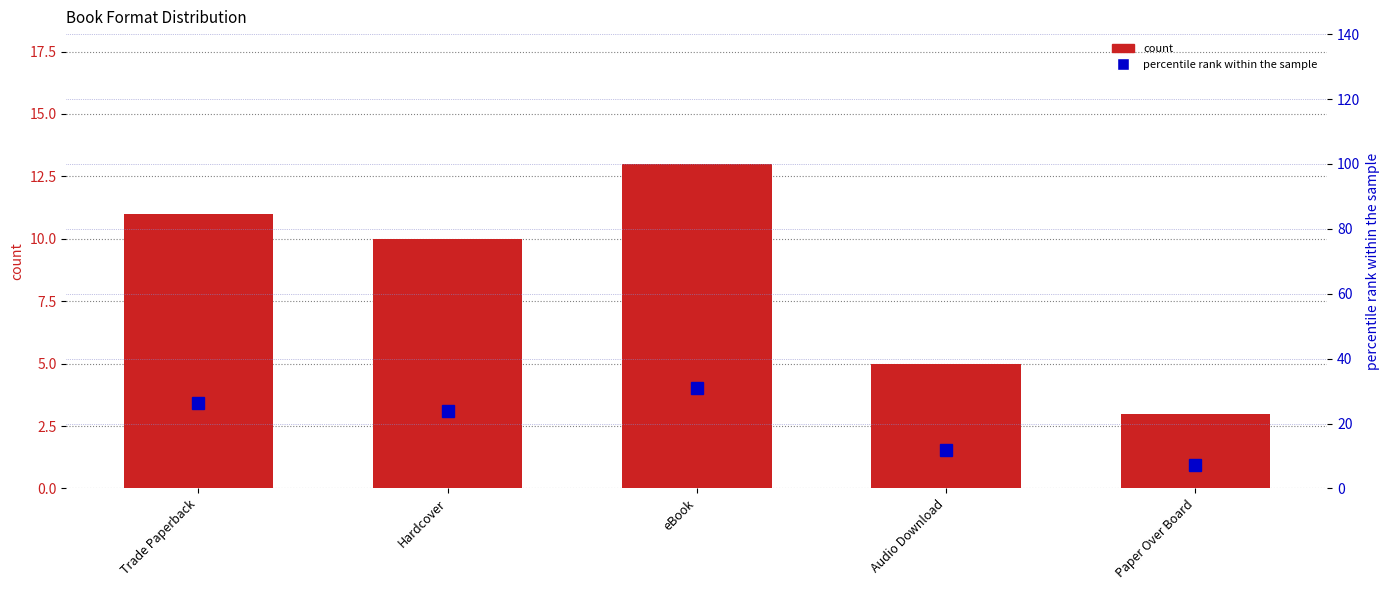

True or false: percentile rank within the sample has a value of 43.5 at Trade Paperback.

False